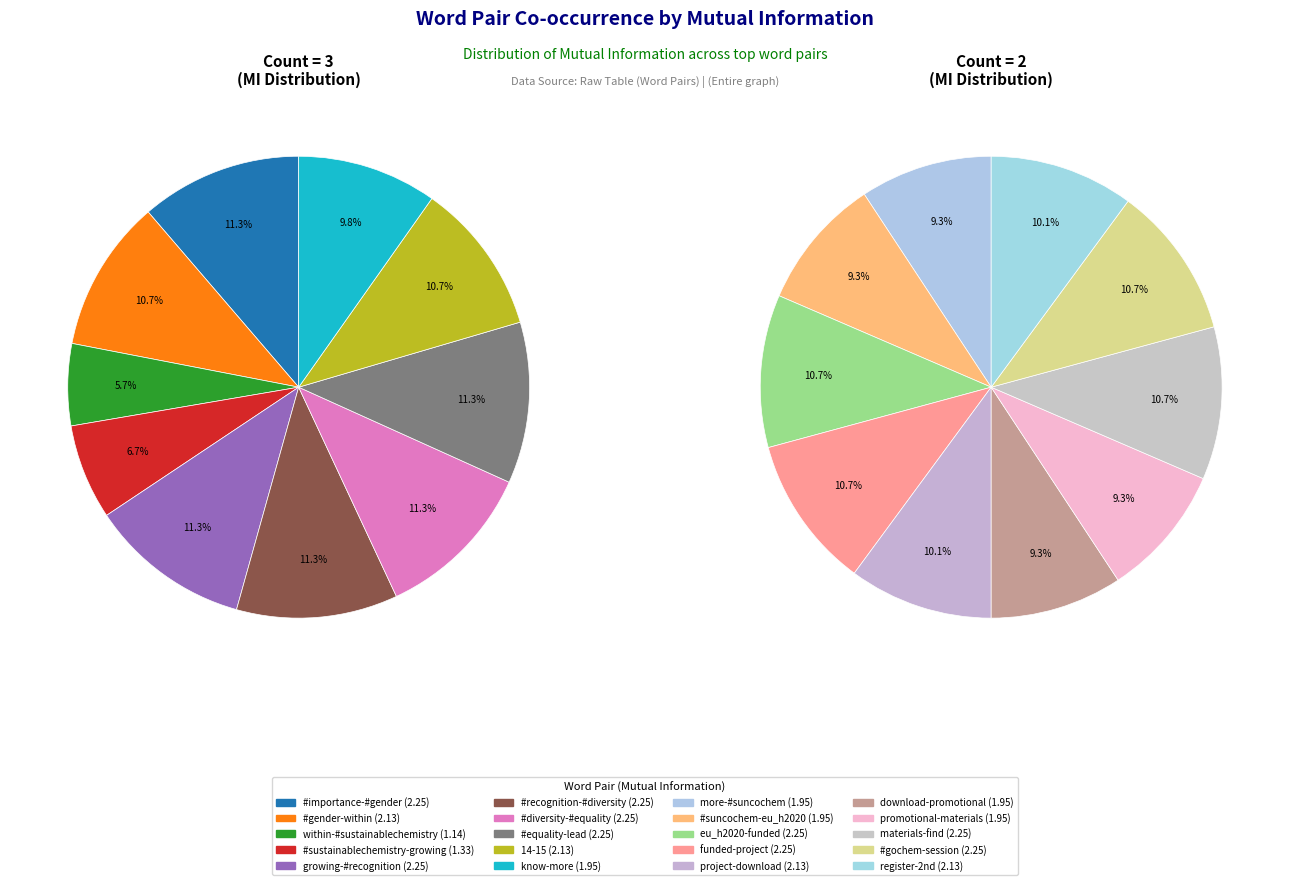

To the nearest percent, what is the difference between the 2 and 9 slice percentages?

1%